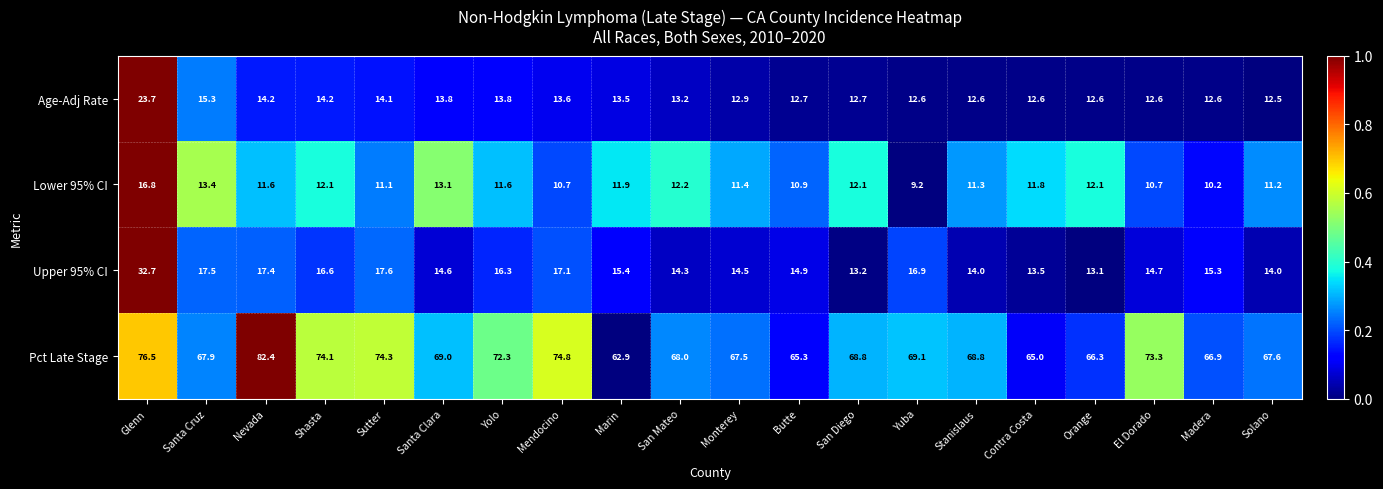

Where is Upper 95% CI nearest to the value 22?

Sutter